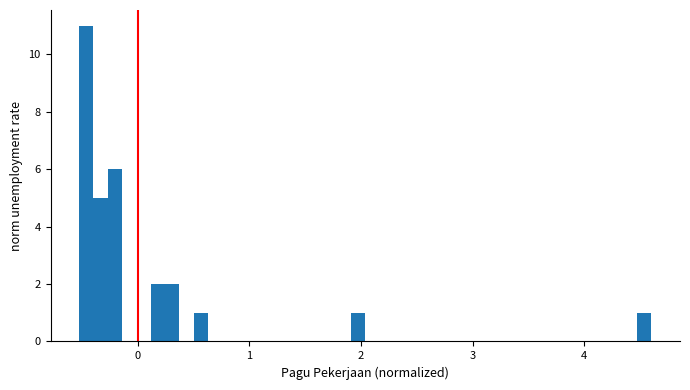

Around what value on the x-axis is the tallest bar? Give the approximate position of its centre, as read against the axis.

-0.5